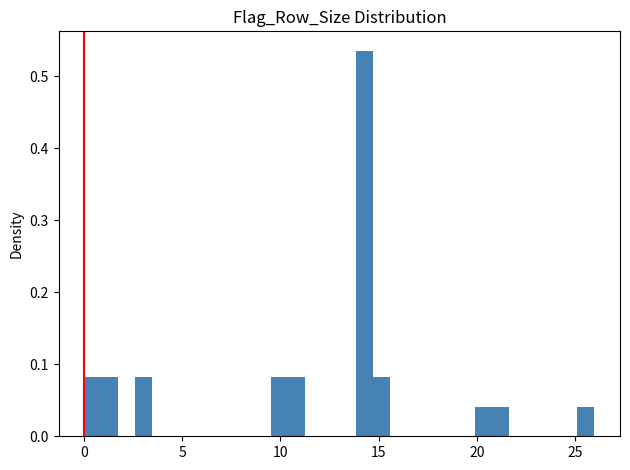

Read against the x-axis, roughly where is the centre of the tallest bar?

14.5